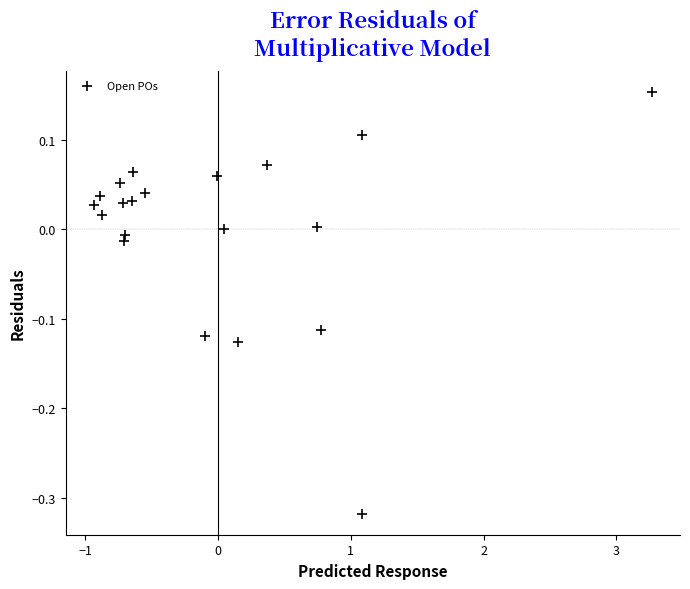

What is the range of X values (max minus min)?

4.2